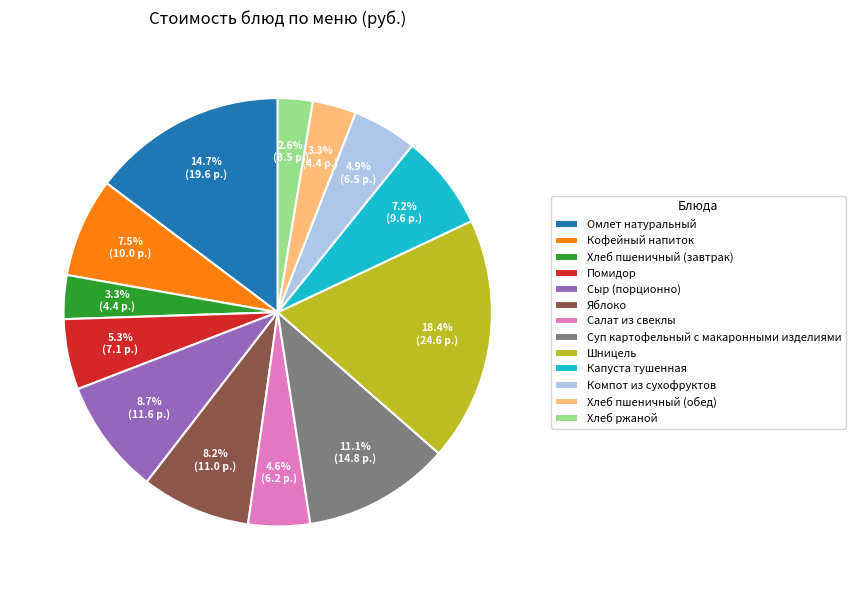

What percentage do Кофейный напиток and Капуста тушенная together represent?

14.7%